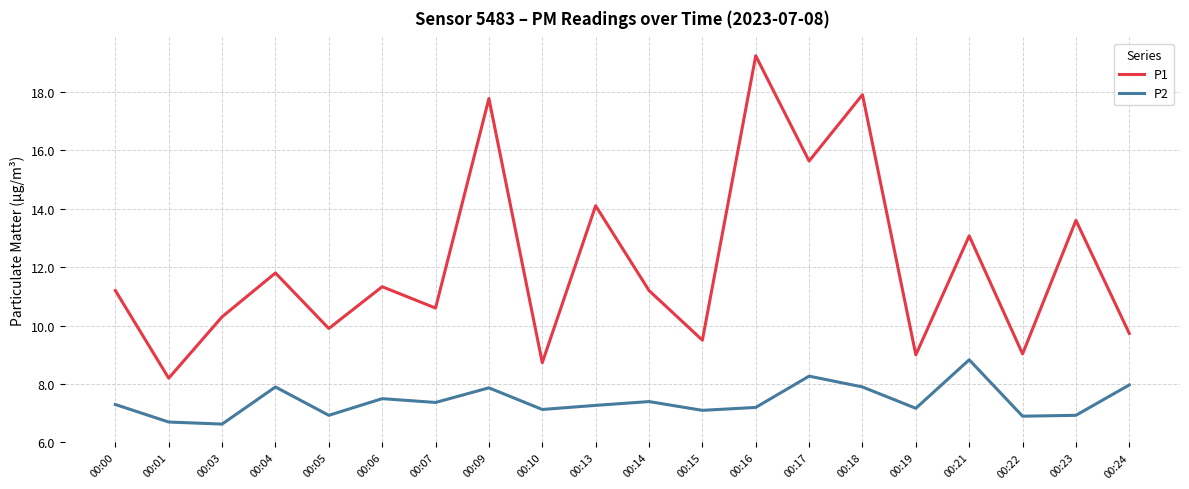

What is the difference between the P2 values at 00:07 and 00:23?

0.4